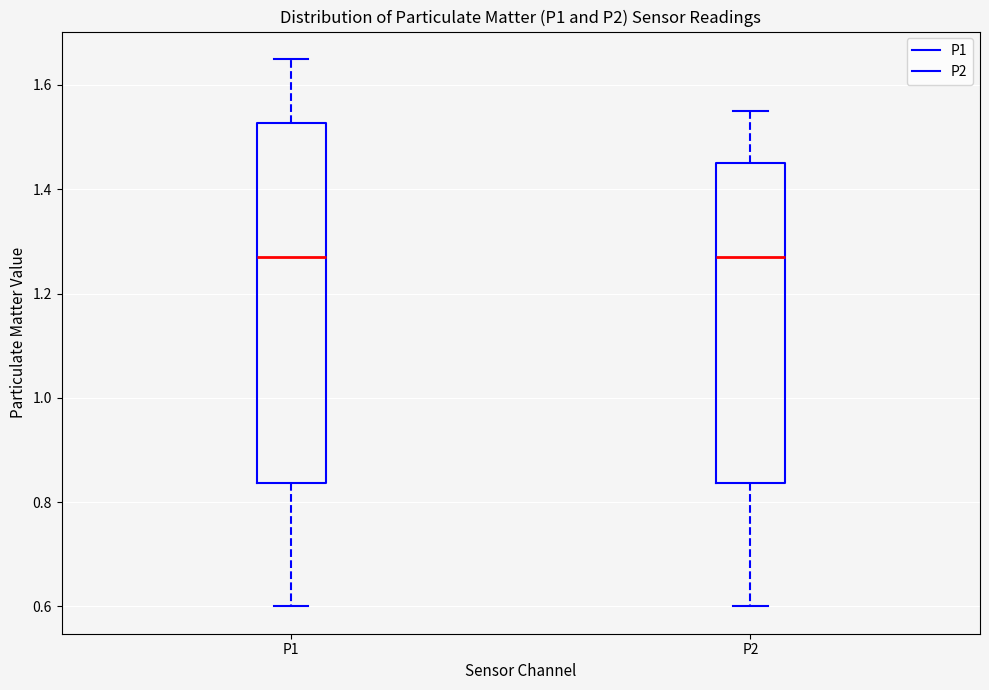

Reading left to right, transcribe this box plot: for each box, give where its median line is, the range the box spans, and where its two whiskers end, as read against the y-axis. The values are not printed on the chart, so give them approximately, as read against the axis.

P1: median 1.28, box 0.84 to 1.52, whiskers 0.60 to 1.66
P2: median 1.28, box 0.84 to 1.46, whiskers 0.60 to 1.56